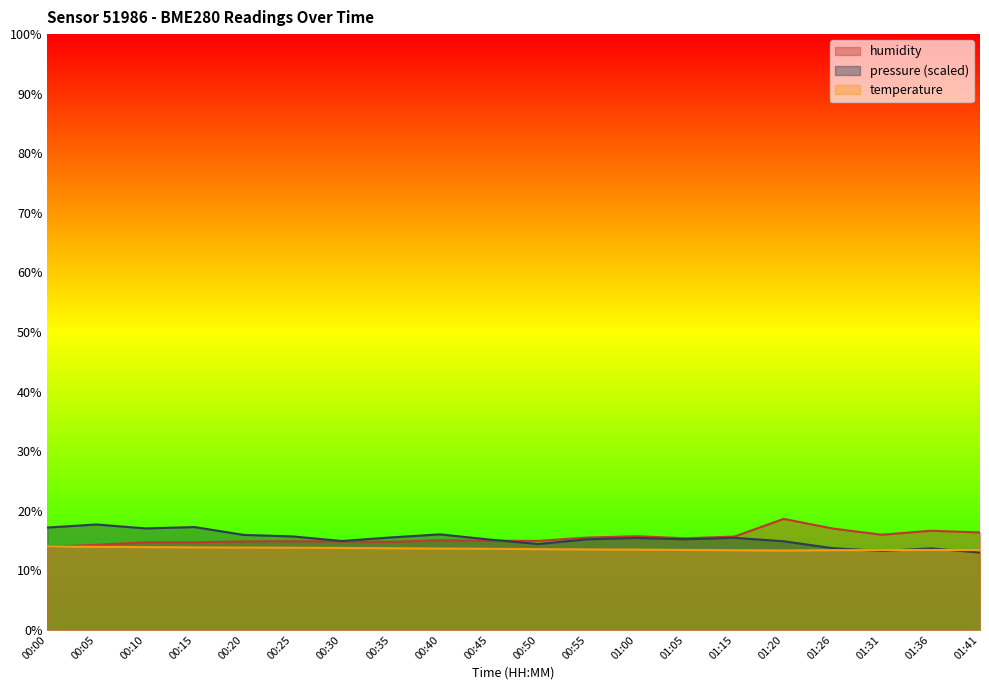

Which series ends up on top after the final intersection of humidity and temperature?

humidity